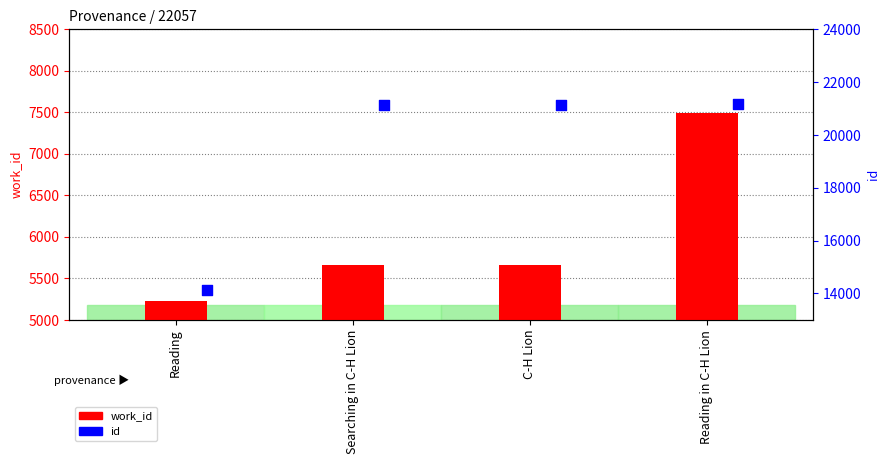

What are all the series names shown in the legend?

work_id, id